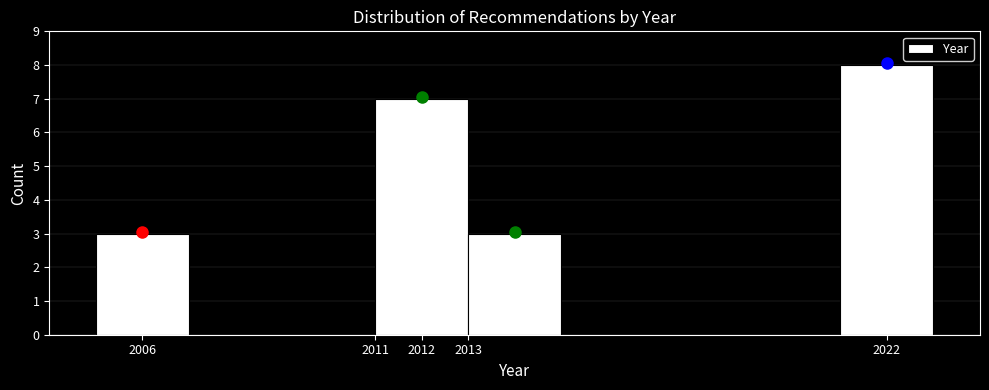

Which range on the x-axis has the tallest bar?

2021 to 2023